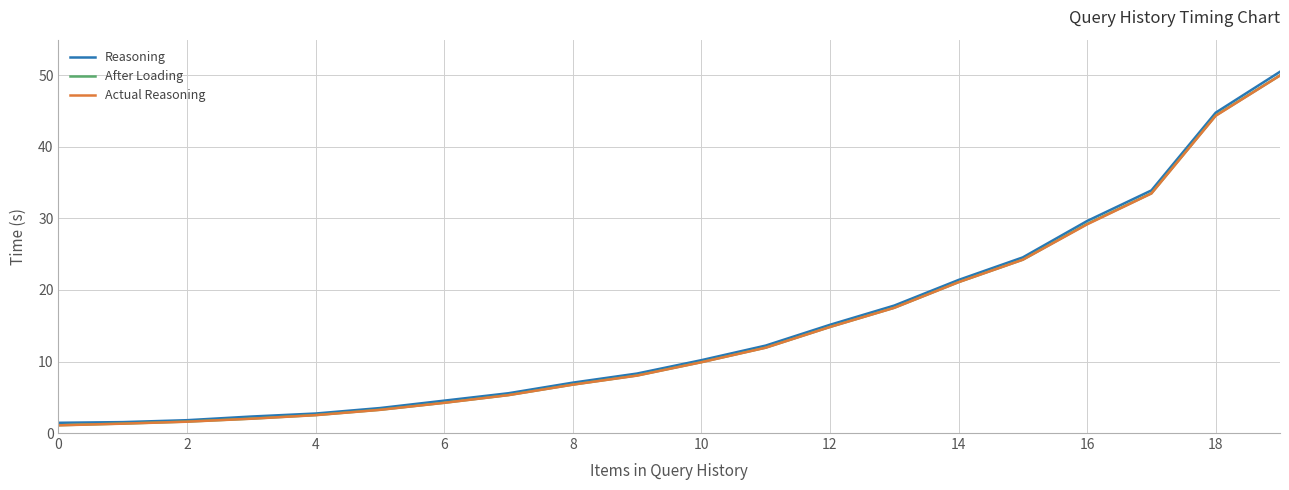

At how many categories does at least one series exceed 41?

2